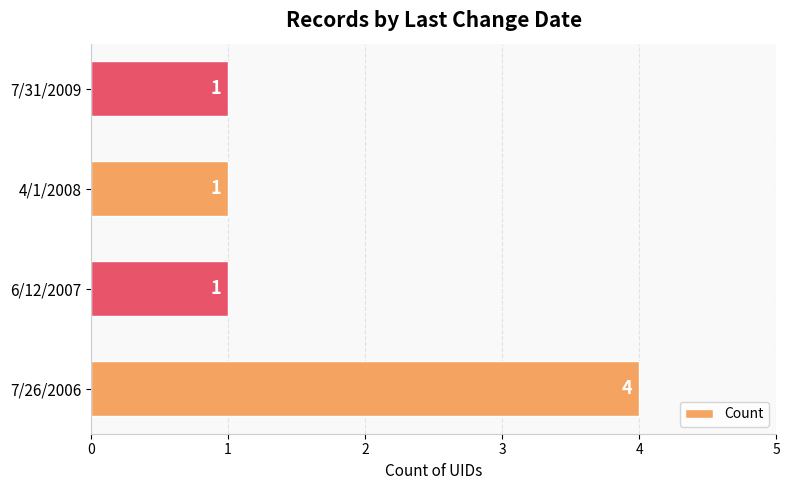

Reading bottom to top, list all the values displayed in this chart.

7/26/2006=4	6/12/2007=1	4/1/2008=1	7/31/2009=1